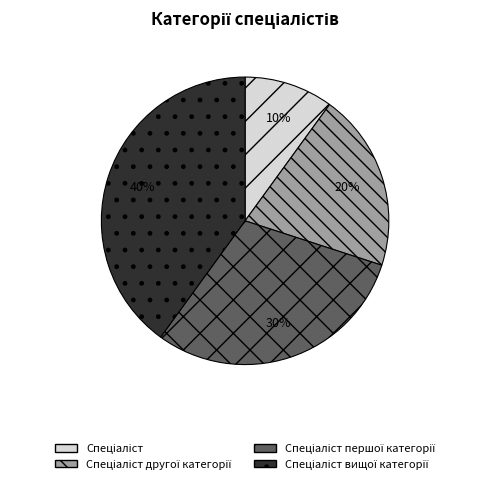

Is there any slice that represents more than half of the pie?

No